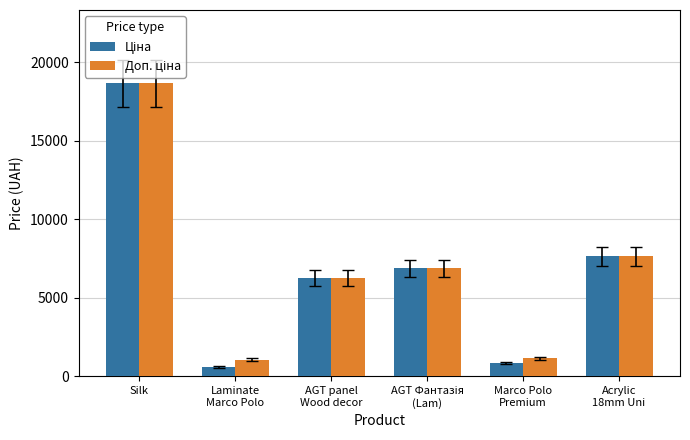

What is the smallest value displayed?

586.0